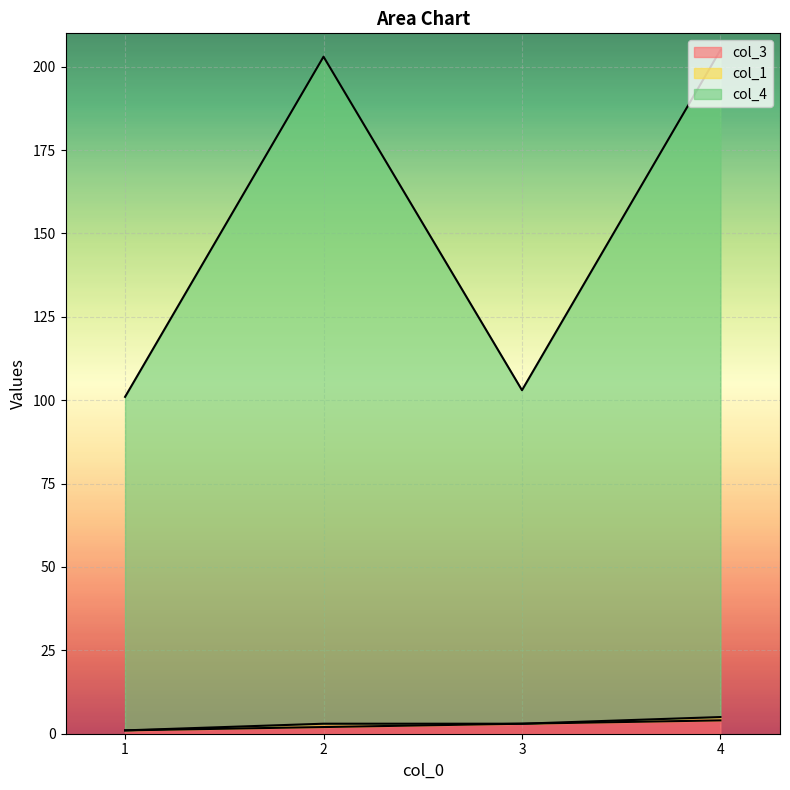

True or false: col_3 and col_1 intersect in this chart.

False